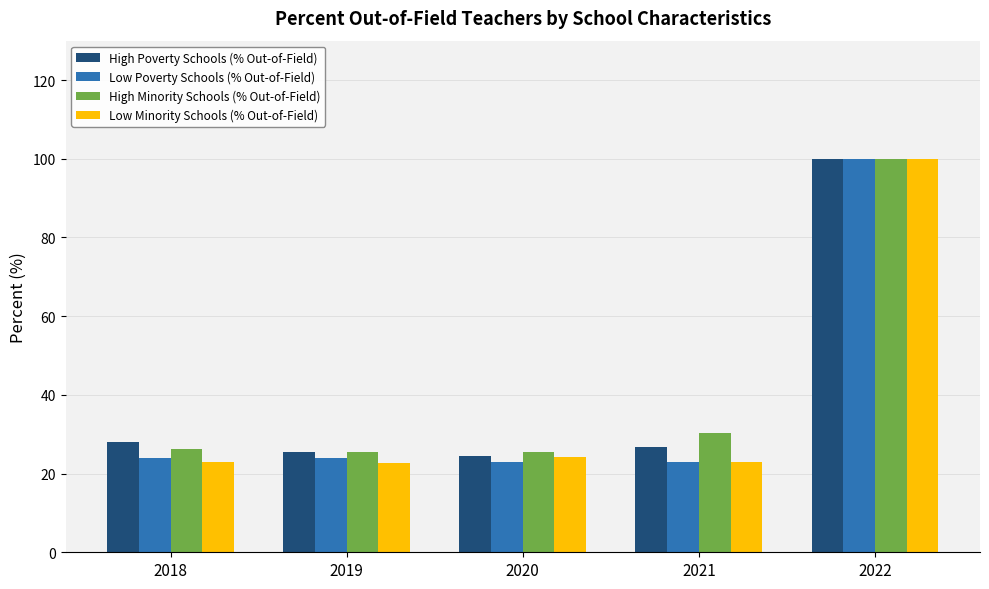

How many data points does each series have?

5